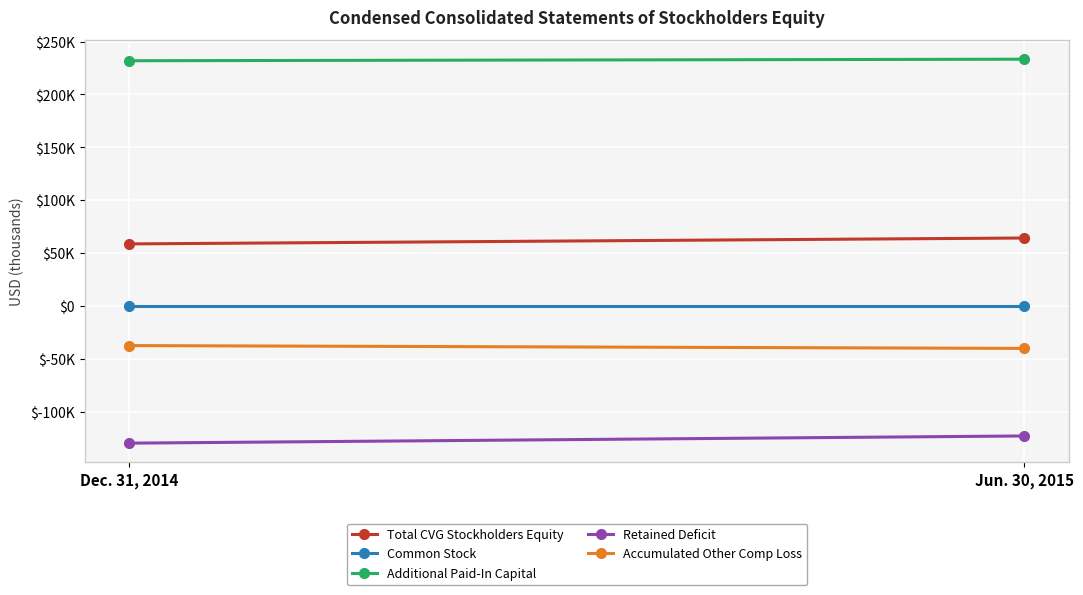

The Retained Deficit series shows -39957 at Dec. 31, 2014. True or false?

False